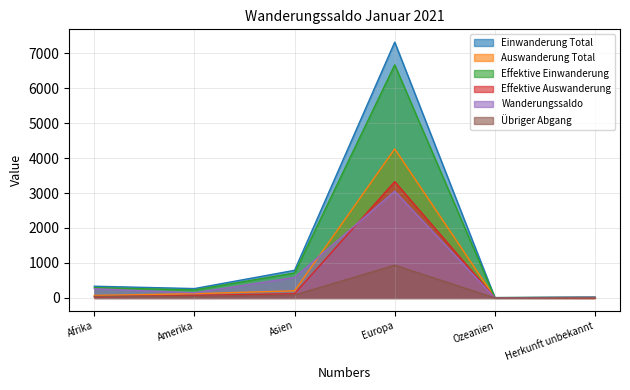

Which category has the lowest value in the Übriger Abgang series?

Ozeanien